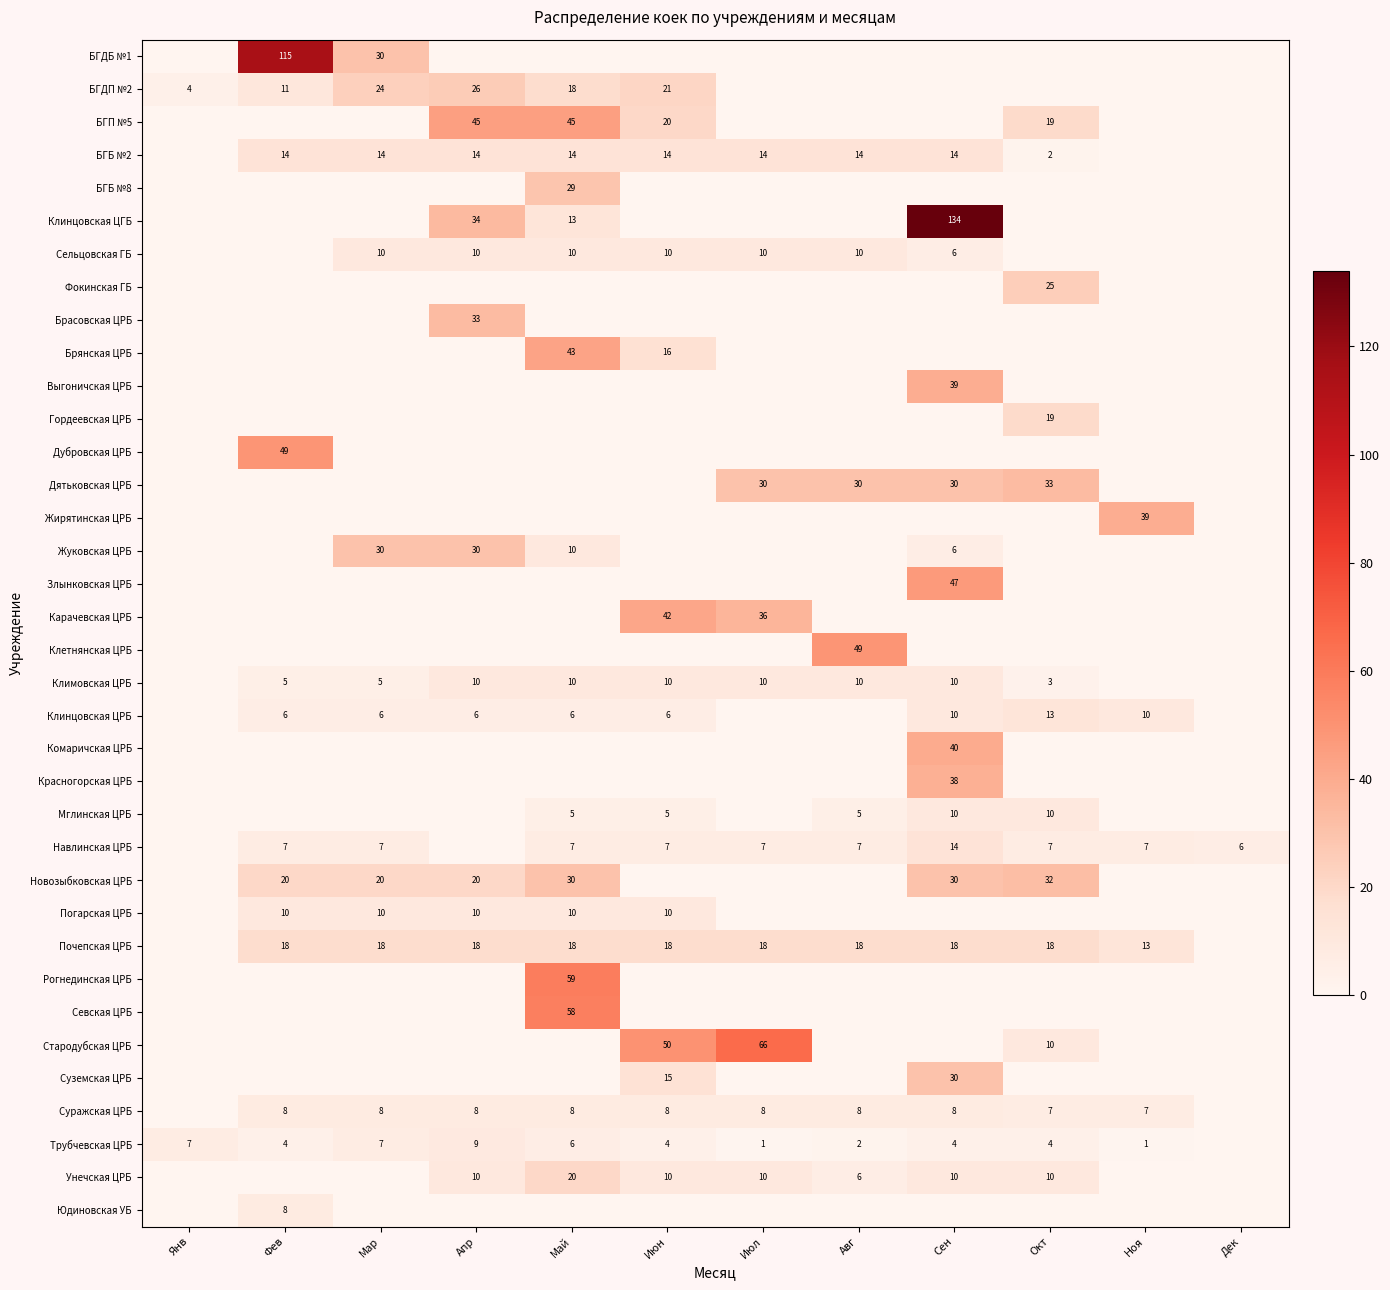

What is the total value across all series at Окт?

212